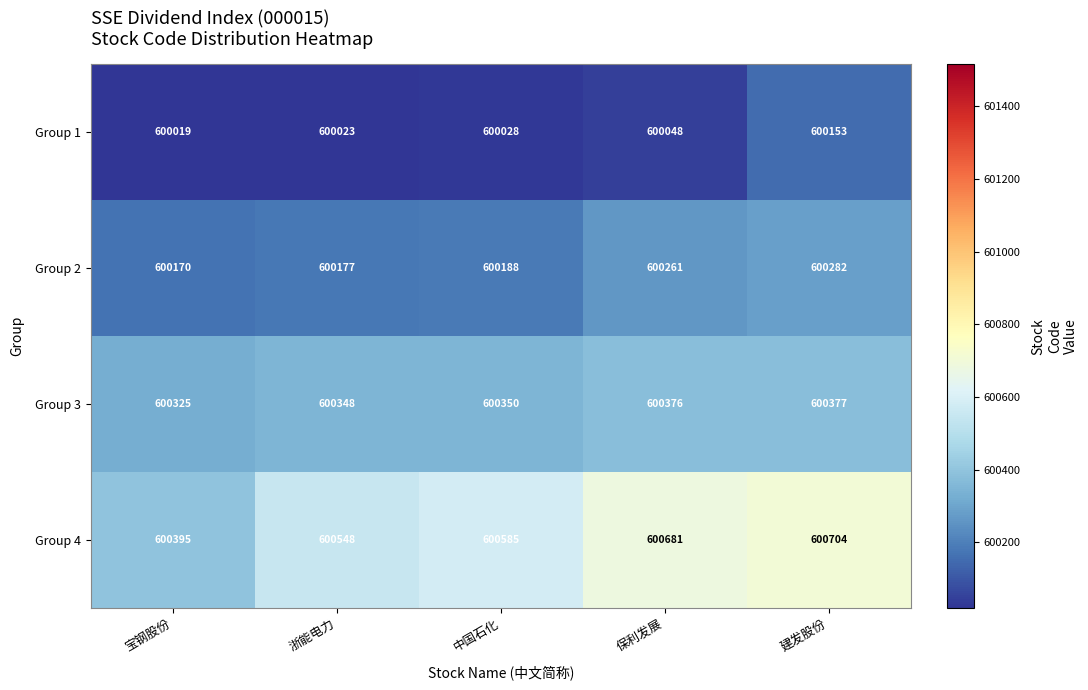

What is the difference between the maximum and second lowest values in the Group 3 series?

29